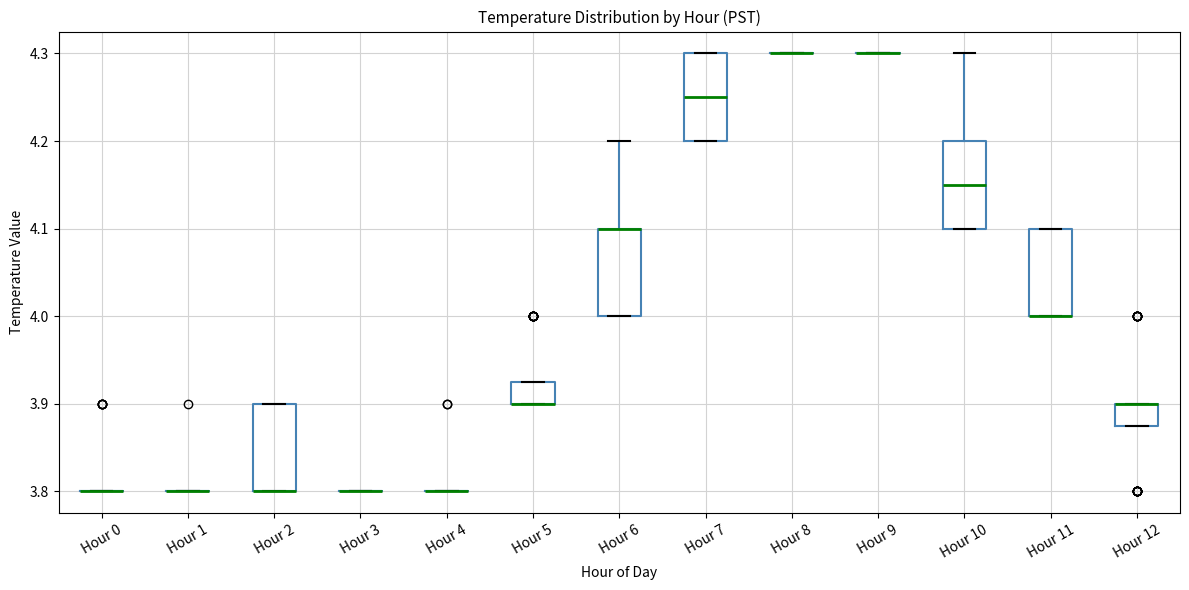

Reading left to right, read every box against the y-axis: the position of its median line, the range the box covers, and the ends of its whiskers. The values are not printed on the chart, so give them approximately, as read against the axis.

Hour 0: box collapsed to a line at 3.80, whiskers 3.80 to 3.80
Hour 1: box collapsed to a line at 3.80, whiskers 3.80 to 3.80
Hour 2: median 3.80 (drawn on the box's lower edge), box 3.80 to 3.90, whiskers 3.80 to 3.90
Hour 3: box collapsed to a line at 3.80, whiskers 3.80 to 3.80
Hour 4: box collapsed to a line at 3.80, whiskers 3.80 to 3.80
Hour 5: median 3.90 (drawn on the box's lower edge), box 3.90 to 3.93, whiskers 3.90 to 3.93
Hour 6: median 4.10 (drawn on the box's upper edge), box 4.00 to 4.10, whiskers 4.00 to 4.20
Hour 7: median 4.25, box 4.20 to 4.30, whiskers 4.20 to 4.30
Hour 8: box collapsed to a line at 4.30, whiskers 4.30 to 4.30
Hour 9: box collapsed to a line at 4.30, whiskers 4.30 to 4.30
Hour 10: median 4.15, box 4.10 to 4.20, whiskers 4.10 to 4.30
Hour 11: median 4.00 (drawn on the box's lower edge), box 4.00 to 4.10, whiskers 4.00 to 4.10
Hour 12: median 3.90 (drawn on the box's upper edge), box 3.88 to 3.90, whiskers 3.88 to 3.90